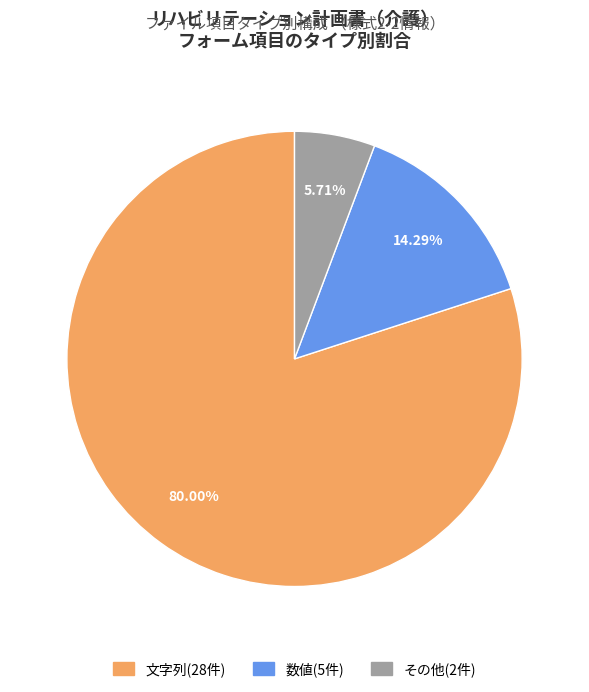

How many segments does this pie chart have?

3